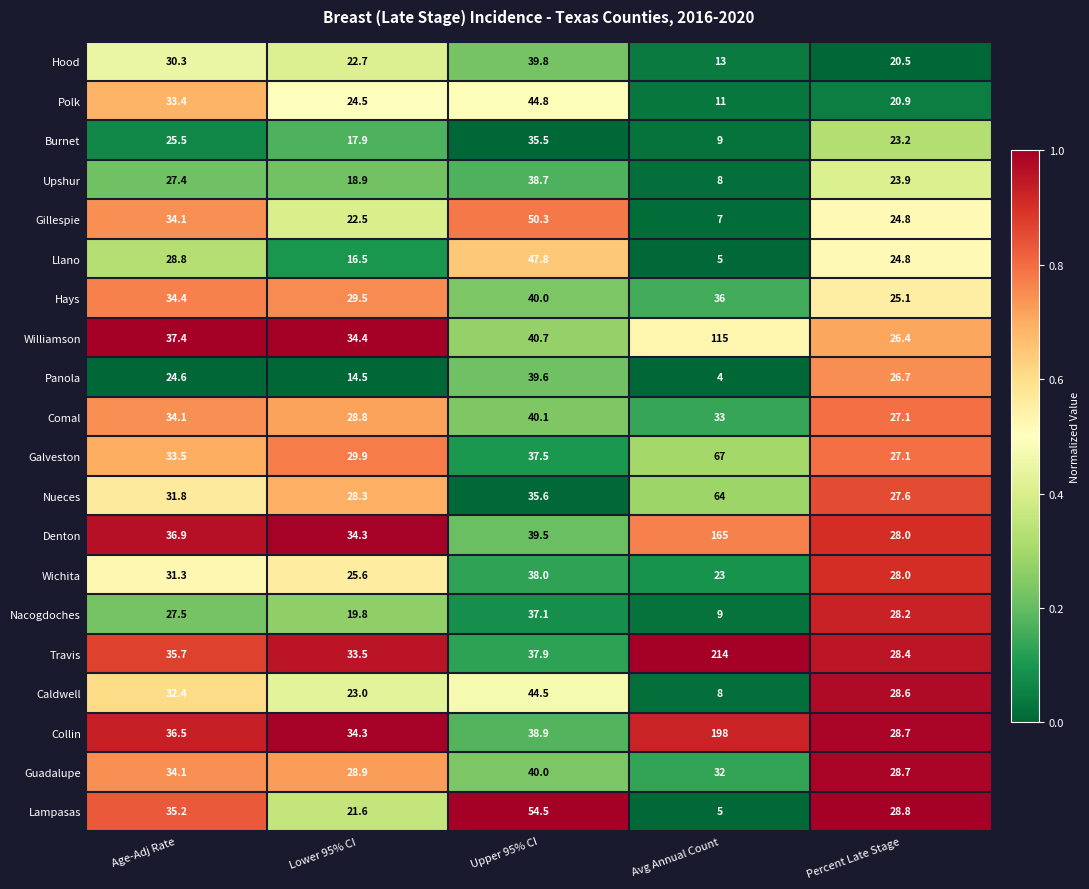

Which series has the largest range (max minus min)?

Travis